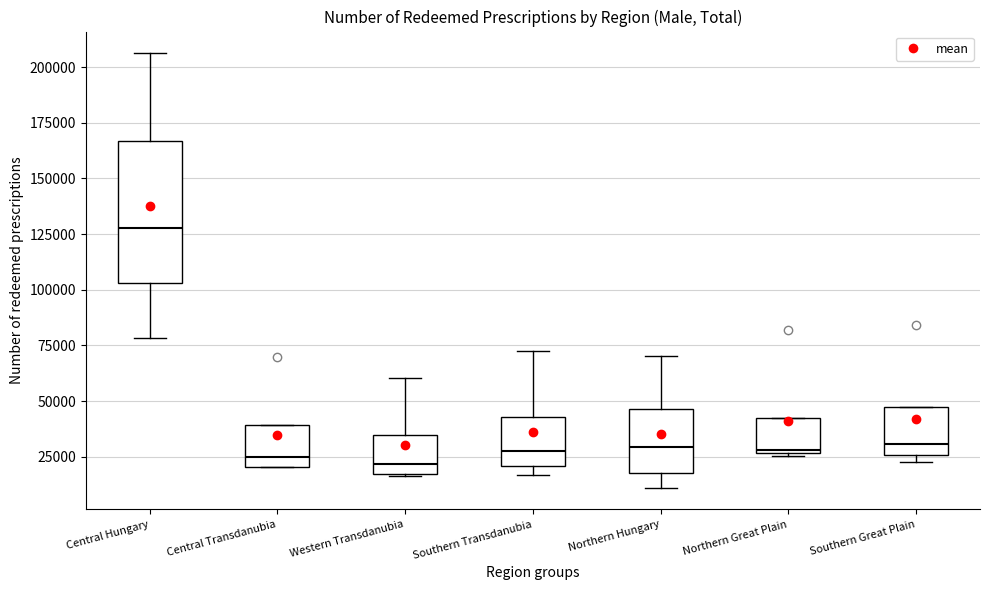

Reading left to right, transcribe this box plot: for each box, give where its median line is, the range the box spans, and where its two whiskers end, as read against the y-axis. The values are not printed on the chart, so give them approximately, as read against the axis.

Central Hungary: median 130000, box 105000 to 165000, whiskers 80000 to 205000
Central Transdanubia: median 25000, box 20000 to 40000, whiskers 20000 to 40000
Western Transdanubia: median 20000, box 15000 to 35000, whiskers 15000 to 60000
Southern Transdanubia: median 30000, box 20000 to 45000, whiskers 15000 to 70000
Northern Hungary: median 30000, box 20000 to 45000, whiskers 10000 to 70000
Northern Great Plain: median 30000, box 25000 to 45000, whiskers 25000 to 45000
Southern Great Plain: median 30000, box 25000 to 45000, whiskers 25000 (just below the box's lower edge) to 45000